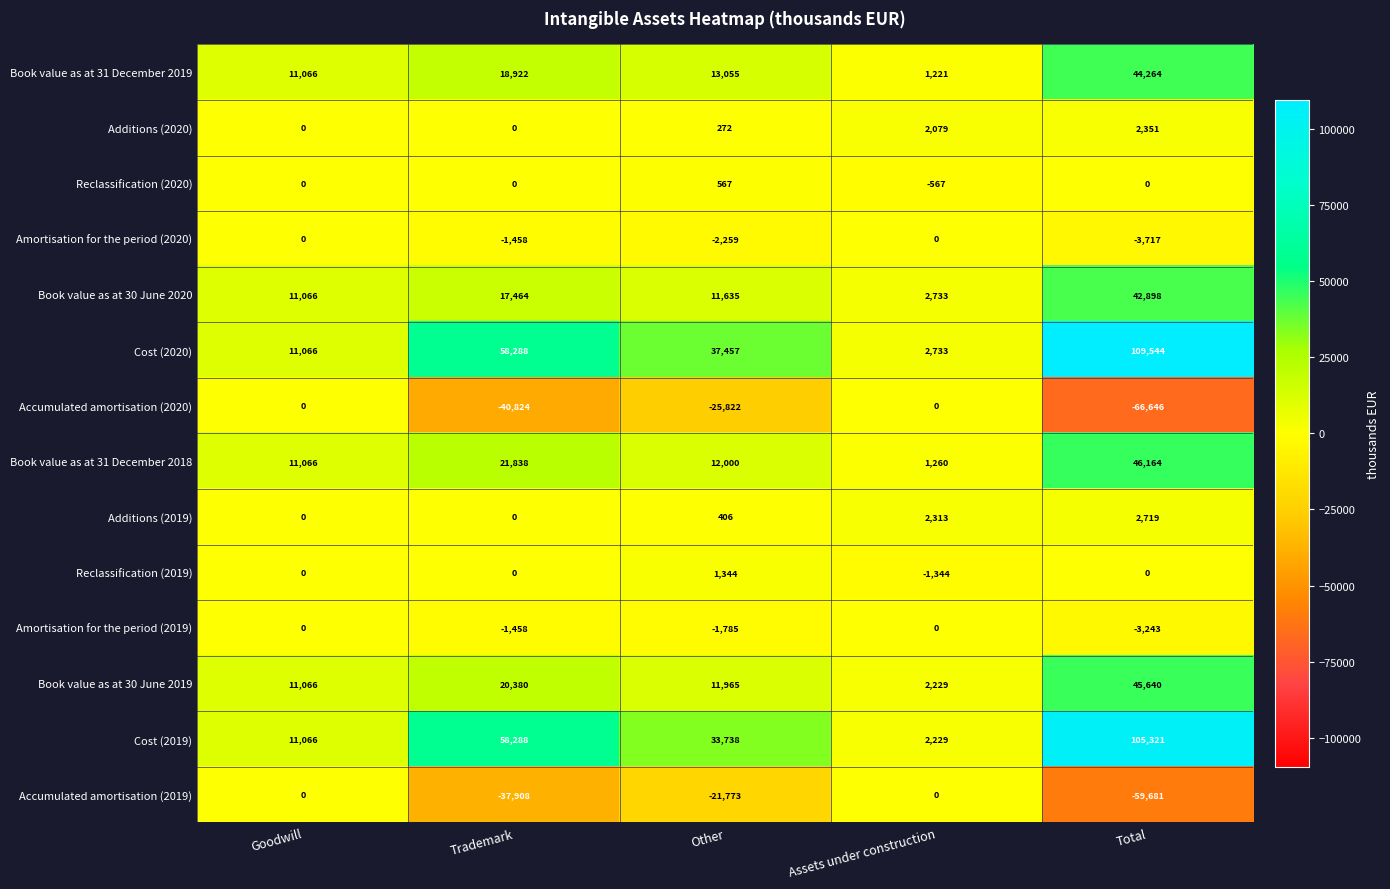

Rank the categories by Book value as at 30 June 2020 value from lowest to highest.

Assets under construction, Goodwill, Other, Trademark, Total